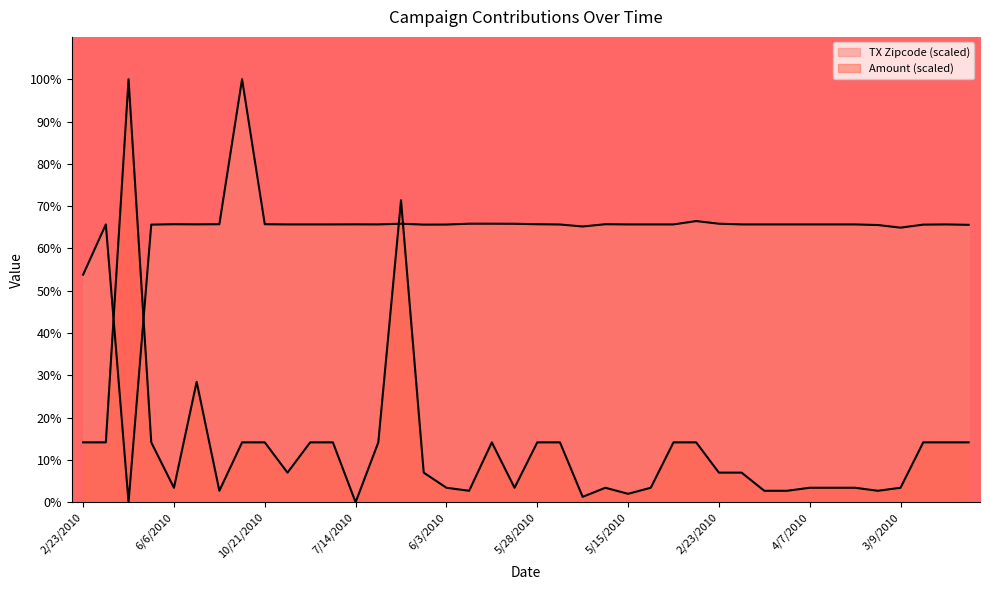

What is the value of the TX point at the 11th from the left?

65.7